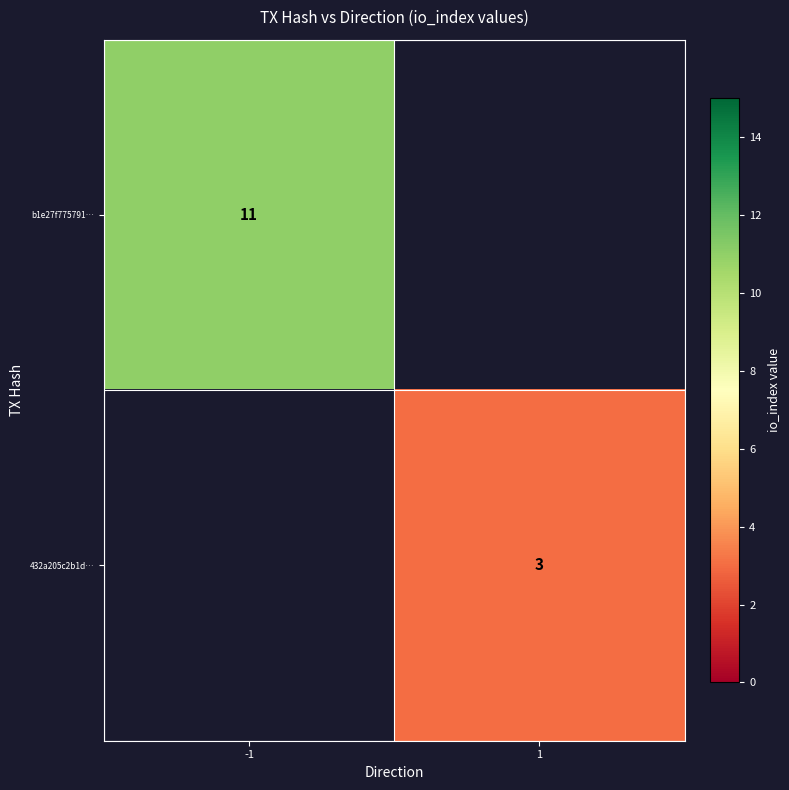

The b1e27f775791… series shows 11 at -1. True or false?

True